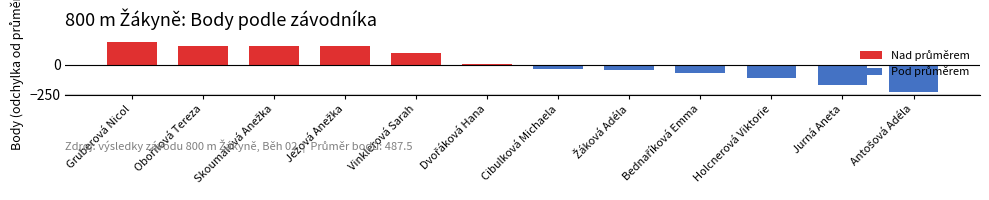

What is the label of the 1st bar from the left?

Gruberová Nicol